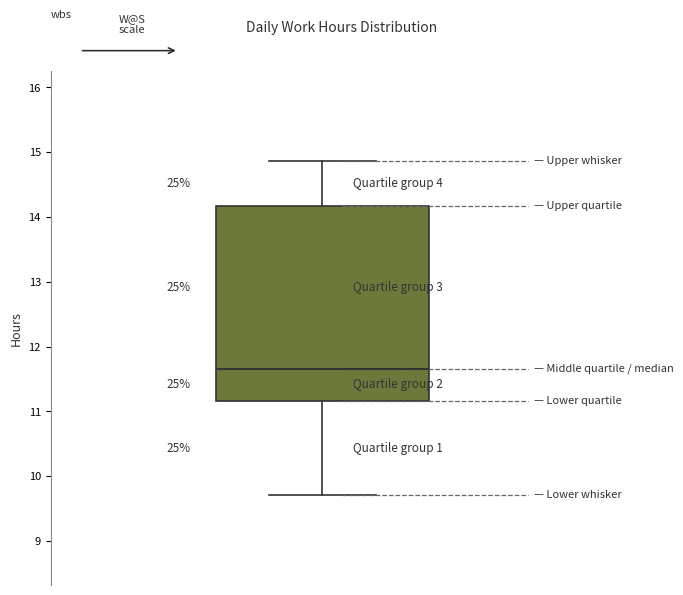

Where is the lower edge of the box on the y-axis? The values are not printed on the chart, so give them approximately, as read against the axis.

11.2